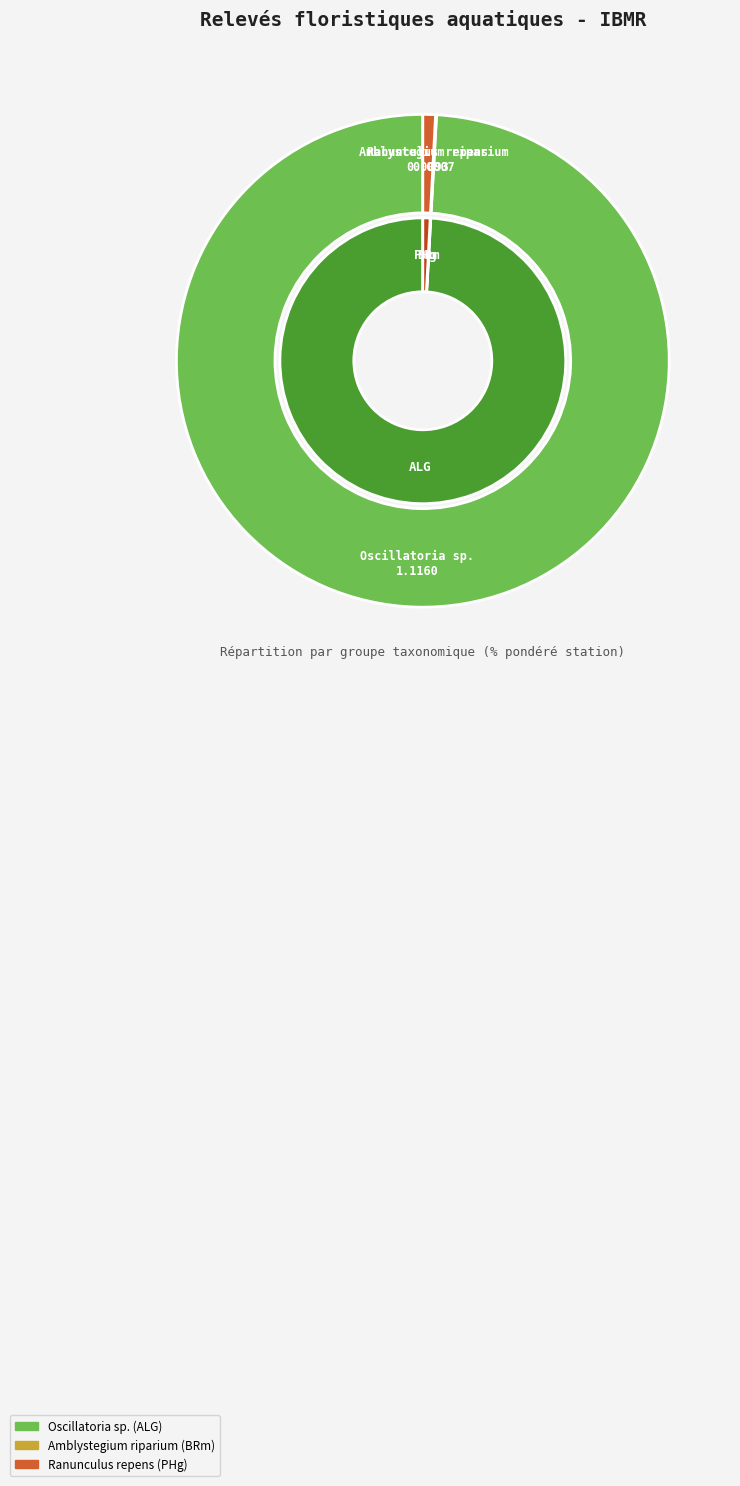

True or false: Ranunculus repens accounts for 1% of the total.

True